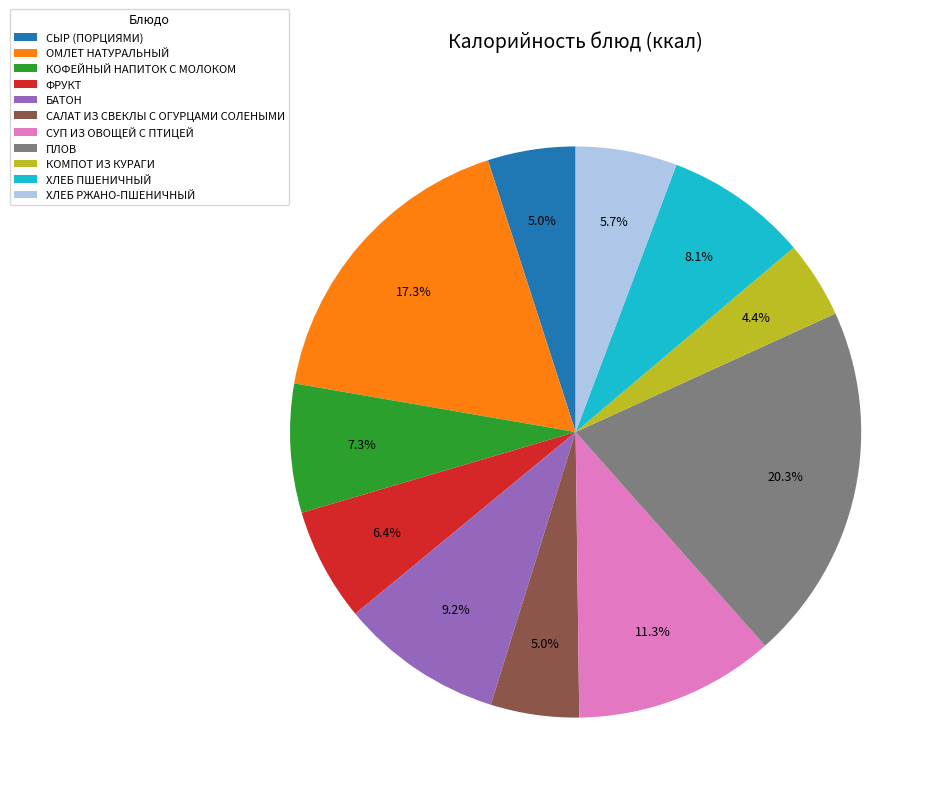

Does СЫР (ПОРЦИЯМИ) account for over 50% of the chart?

No